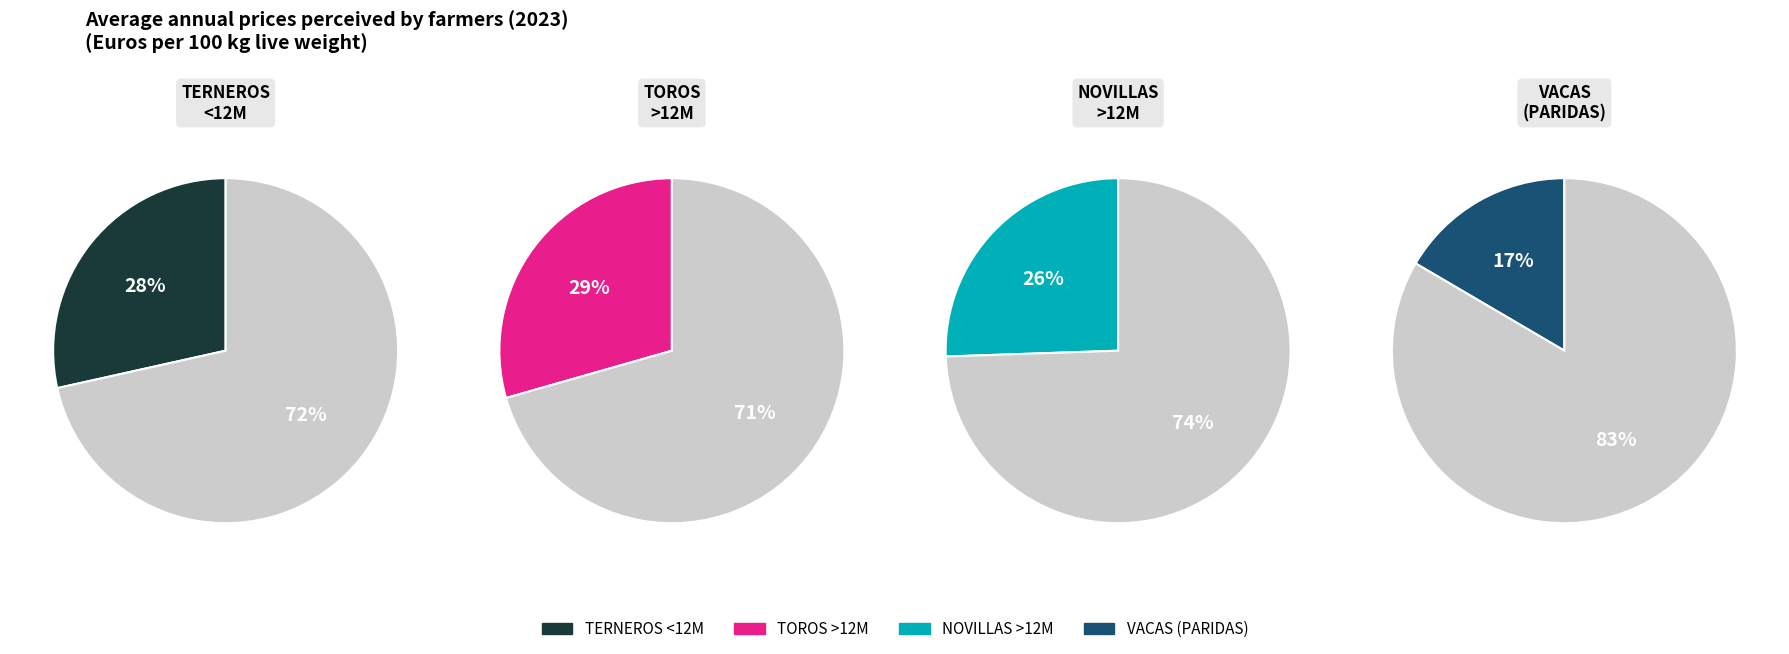

Is the sum of NOVILLAS (HEMB NO PARIDA >12M) and TERNEROS/AS<12M greater than half?

Yes